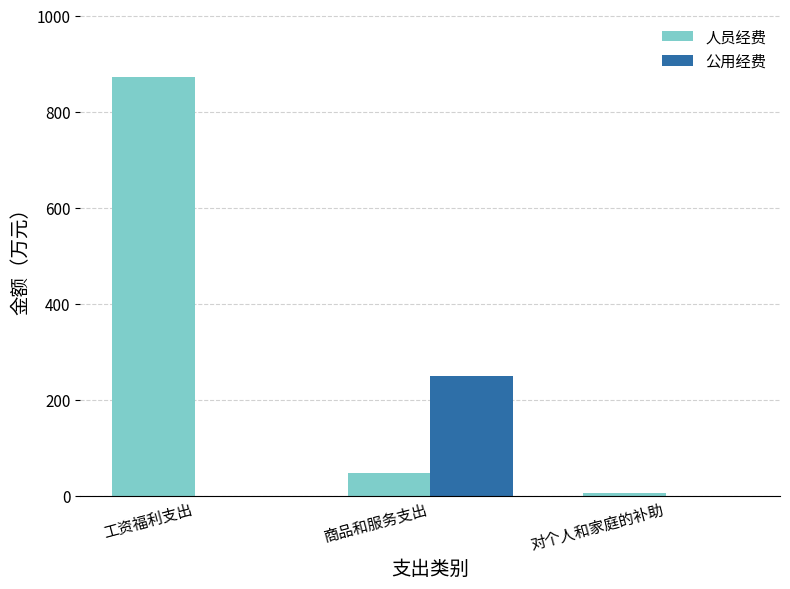

Is the value of 公用经费 at 对个人和家庭的补助 greater than the value of 人员经费 at 商品和服务支出?

No